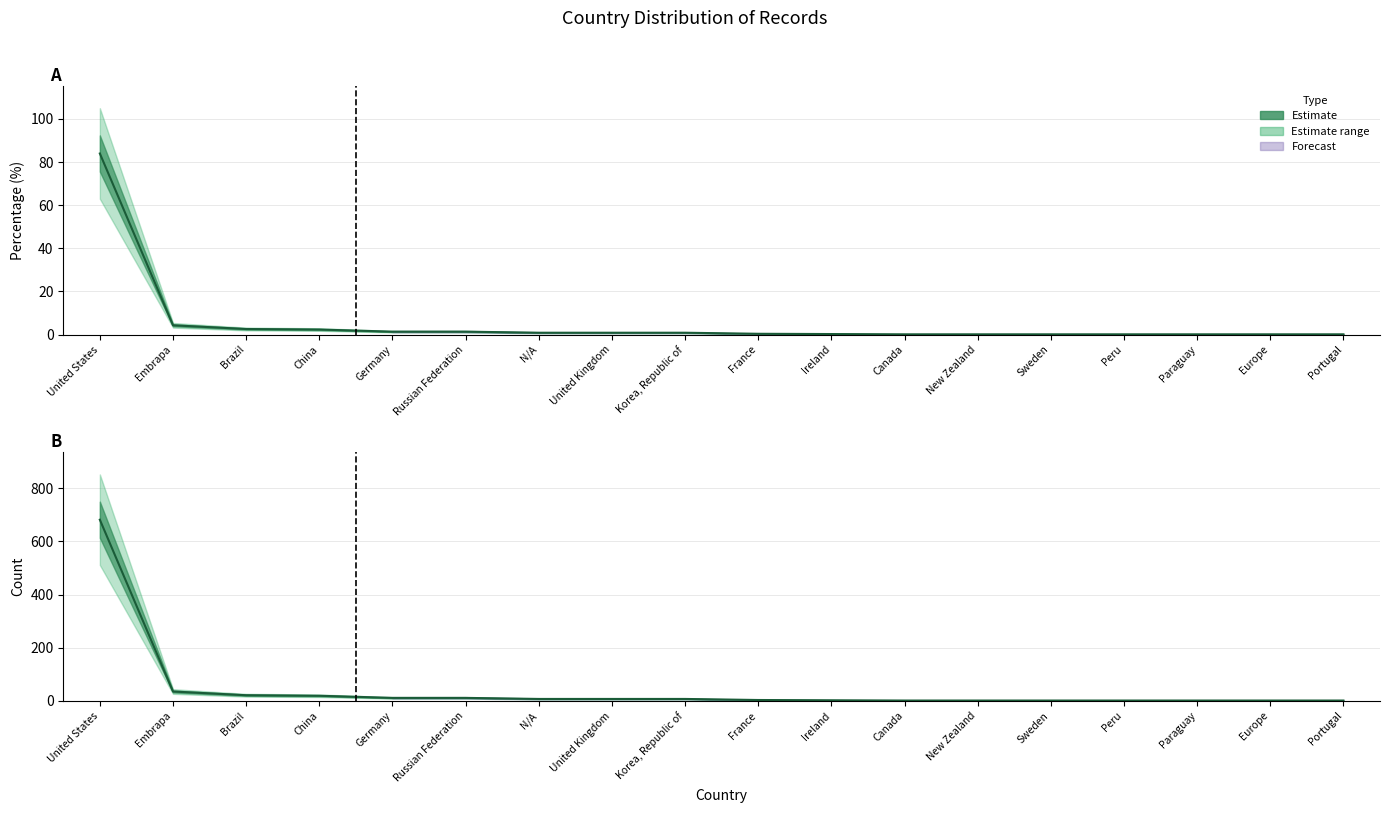

Read the Percentage (%) value at Russian Federation.

1.4